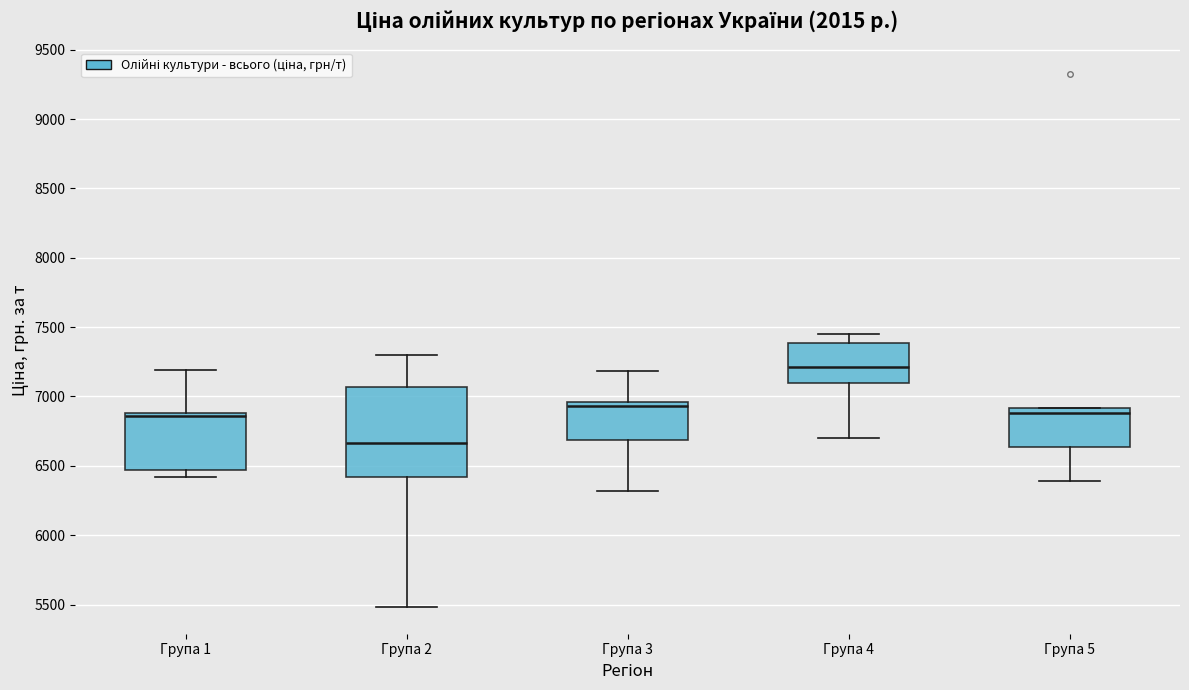

Where does the median line of the box for Група 1 sit on the y-axis? The values are not printed on the chart, so give them approximately, as read against the axis.

6850